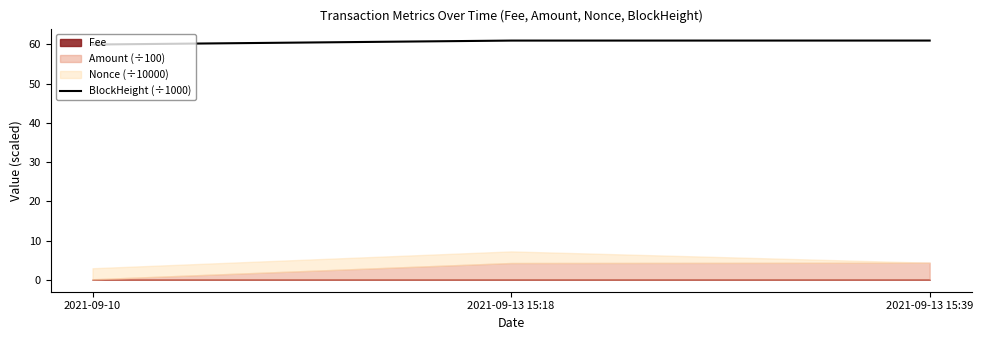

What position from the right is 2021-09-13 15:18?

2